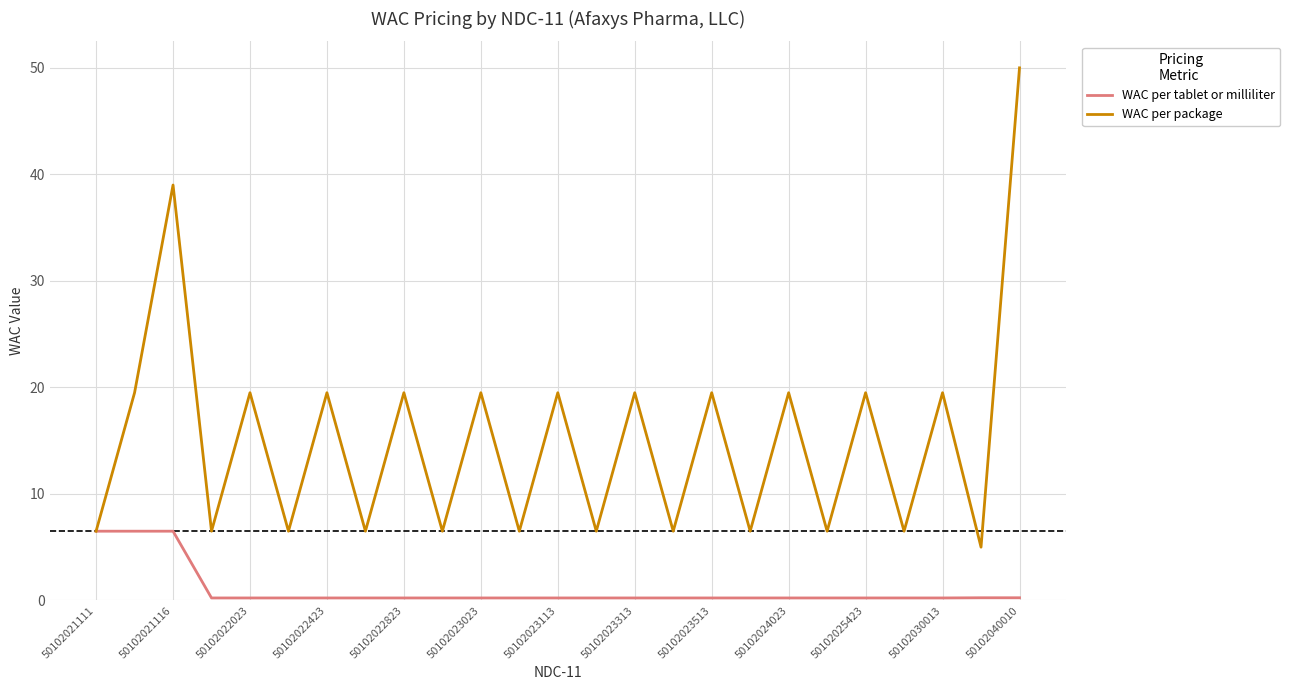

List the series in order of their peak value, lowest first.

WAC per tablet or milliliter, WAC per package